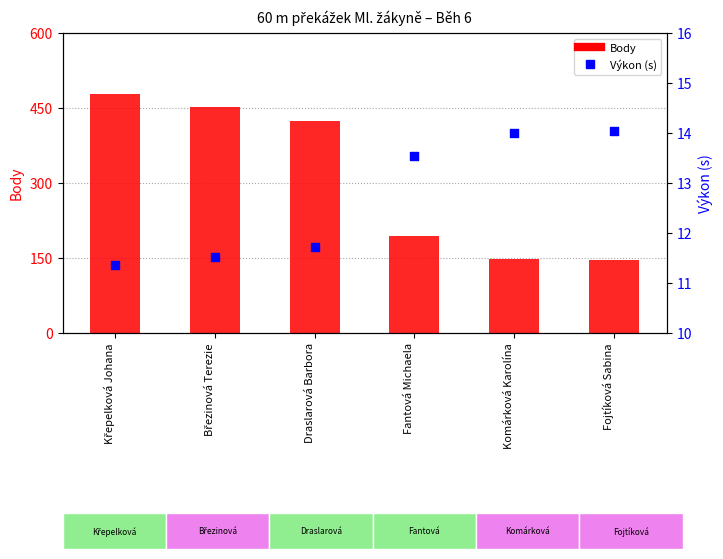

What is the total value across all series at Březinová Terezie?

464.5